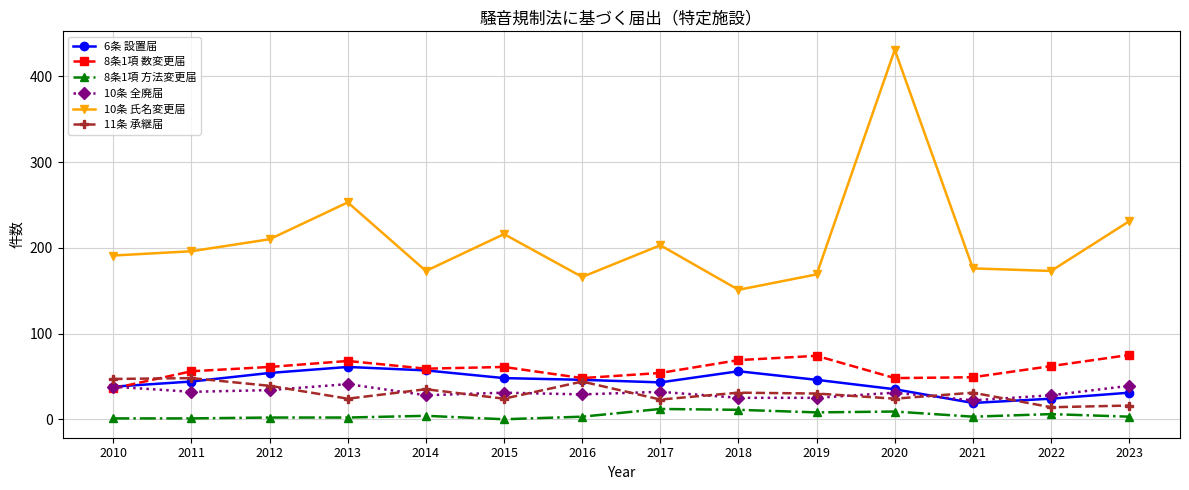

Which series has the largest total across all categories?

10条 氏名変更届